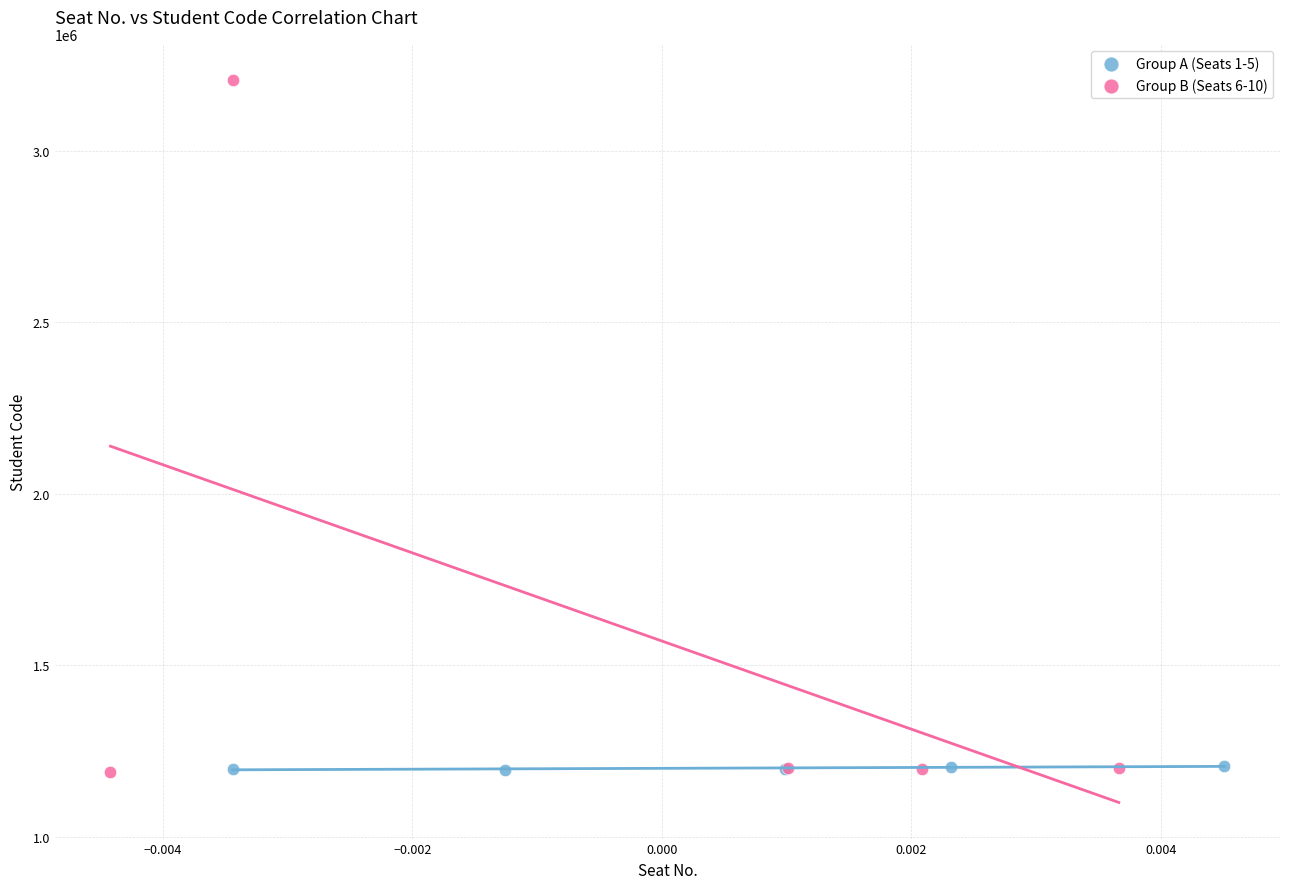

Which series has the widest spread of Y values?

Group B (Seats 6-10)